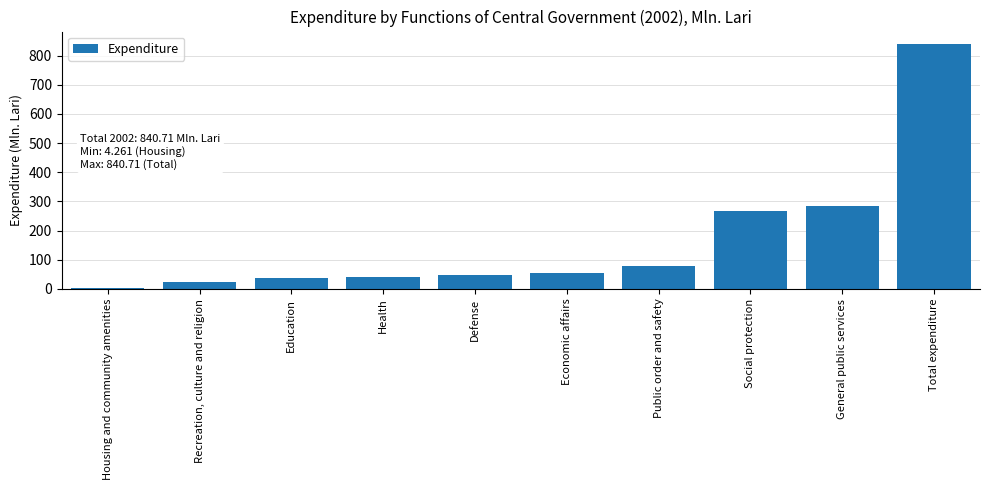

List the labels in order of value, largest first.

Total expenditure, General public services, Social protection, Public order and safety, Economic affairs, Defense, Health, Education, Recreation, culture and religion, Housing and community amenities